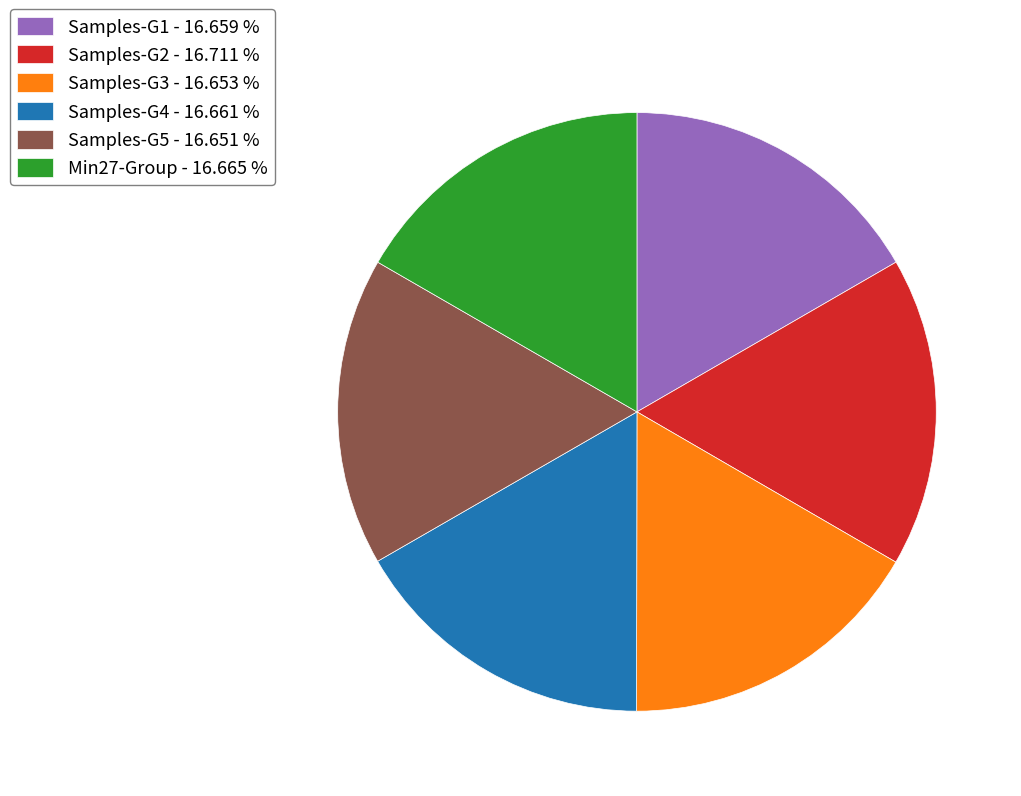

What is the ratio of the value at Samples-G5 - 16.651 % to the value at Samples-G2 - 16.711 %?

1.0